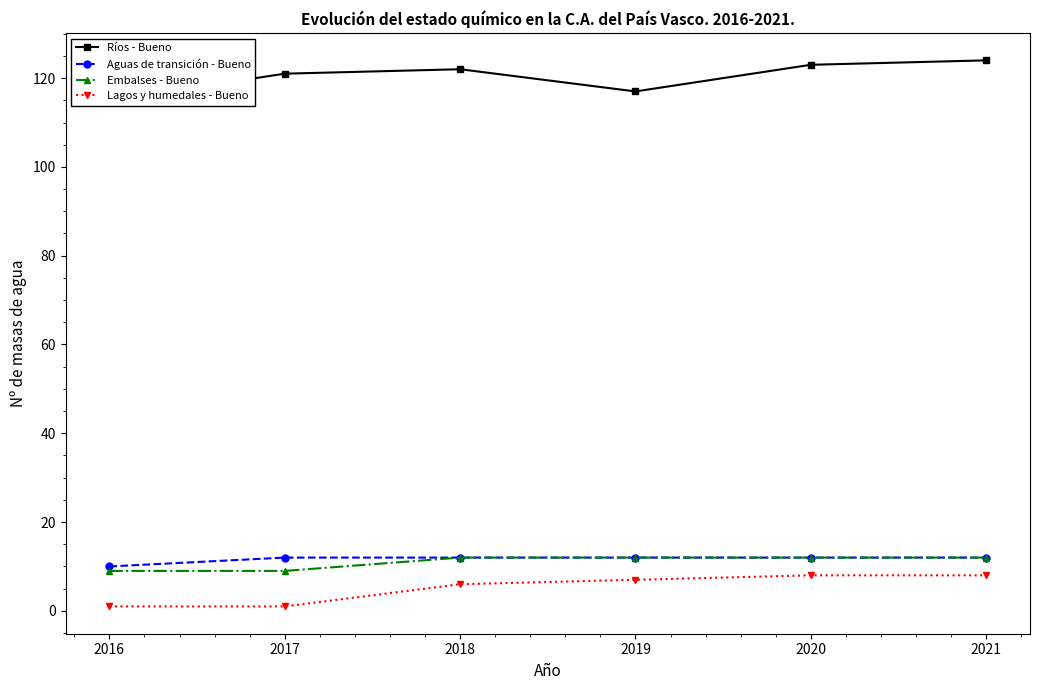

At which category does the chart reach its minimum across all series?

2016